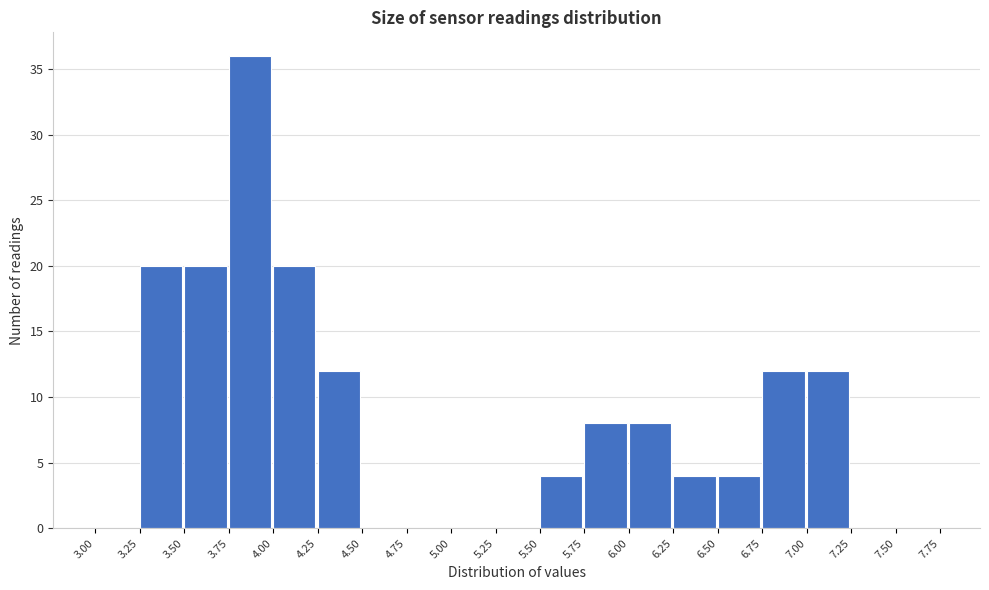

Reading left to right, list every bar in this chart as the range it spans on the x-axis followed by its height. The values are not printed on the chart, so give them approximately, as read against the axis.

3.00 to 3.25: 0
3.25 to 3.50: 20
3.50 to 3.75: 20
3.75 to 4.00: 36
4.00 to 4.25: 20
4.25 to 4.50: 12
4.50 to 4.75: 0
4.75 to 5.00: 0
5.00 to 5.25: 0
5.25 to 5.50: 0
5.50 to 5.75: 4
5.75 to 6.00: 8
6.00 to 6.25: 8
6.25 to 6.50: 4
6.50 to 6.75: 4
6.75 to 7.00: 12
7.00 to 7.25: 12
7.25 to 7.50: 0
7.50 to 7.75: 0